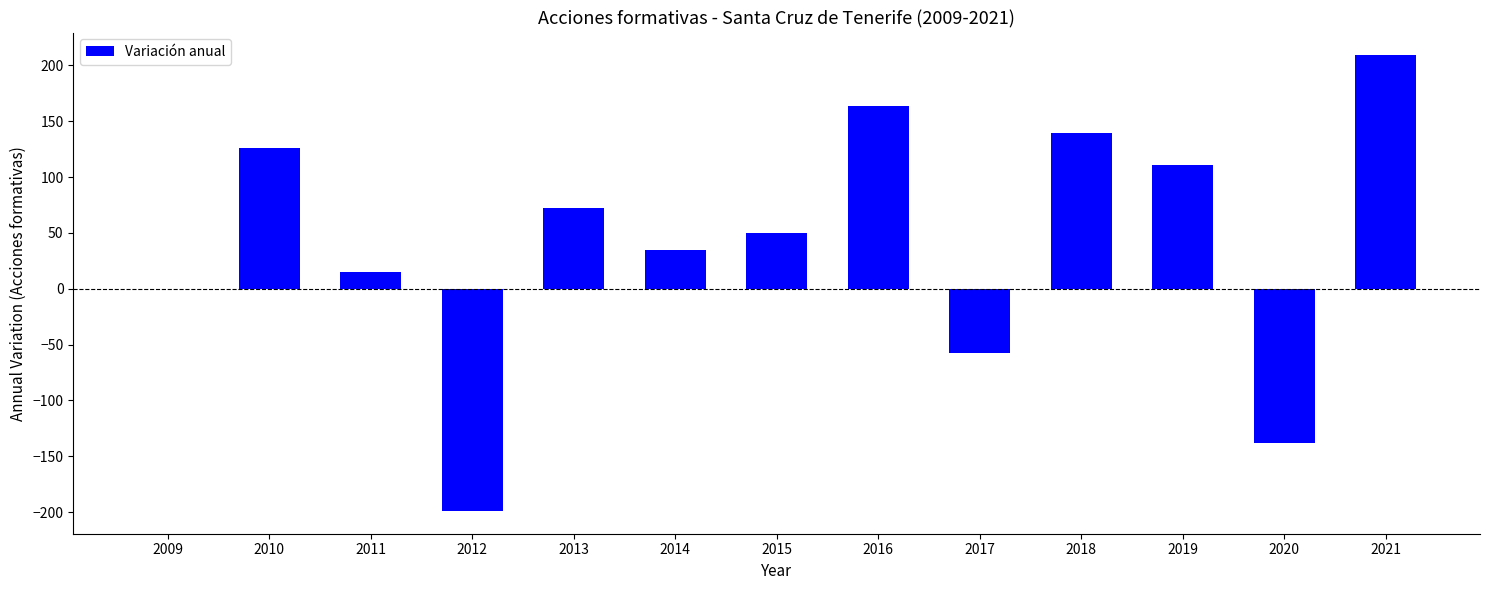

How many categories are shown in the chart?

13